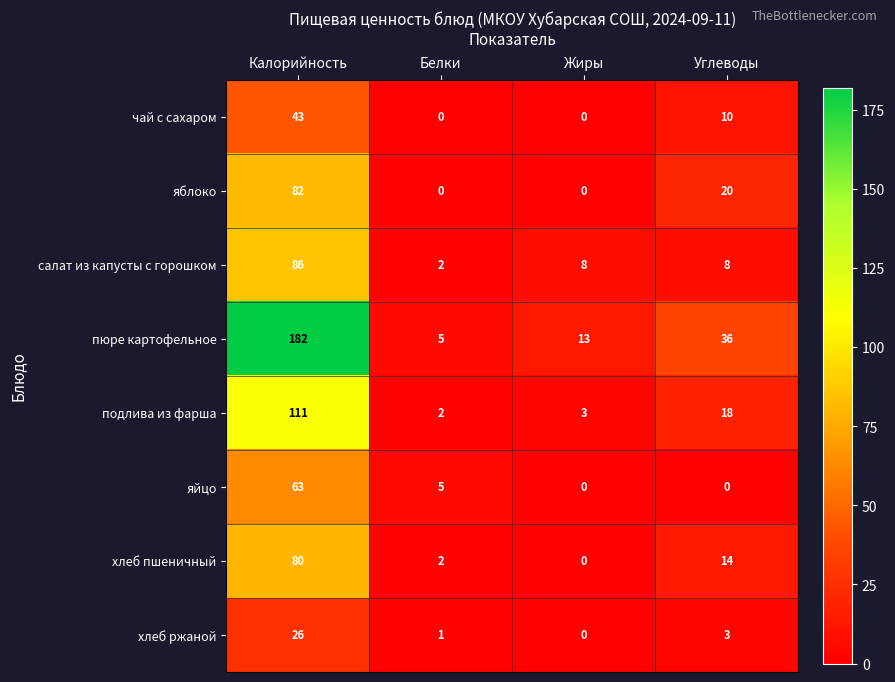

The value of пюре картофельное at Белки is 5. True or false?

True